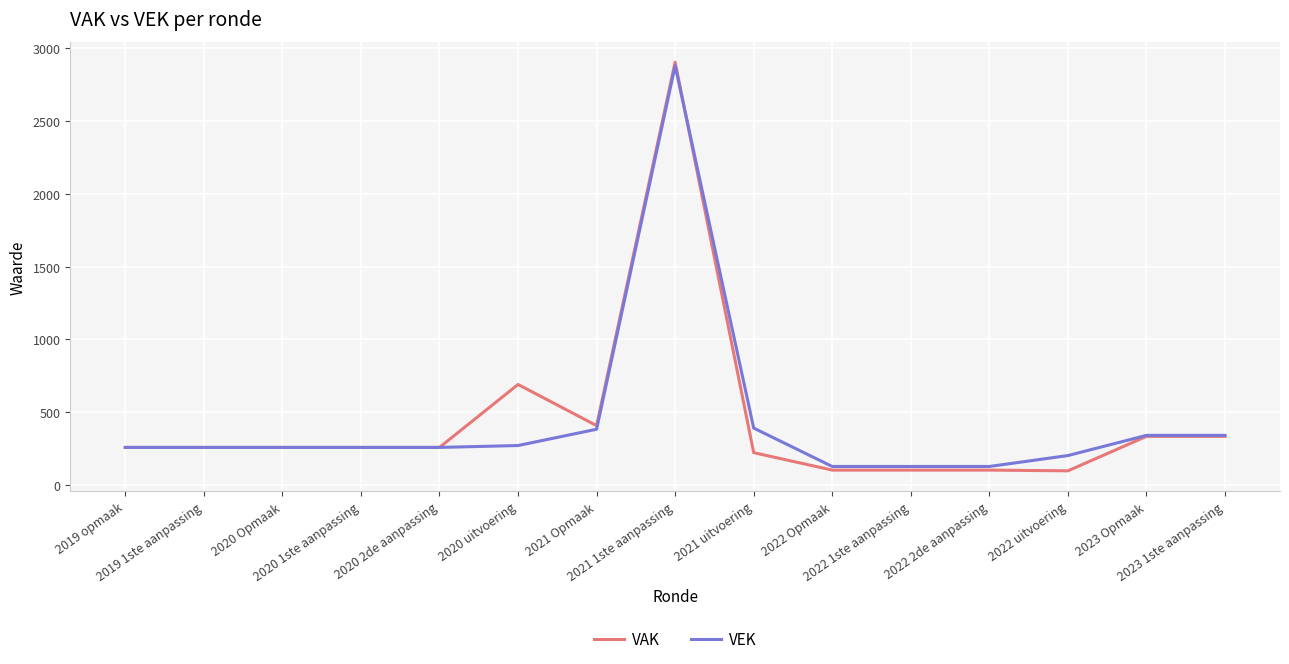

What are all the series names shown in the legend?

VAK, VEK